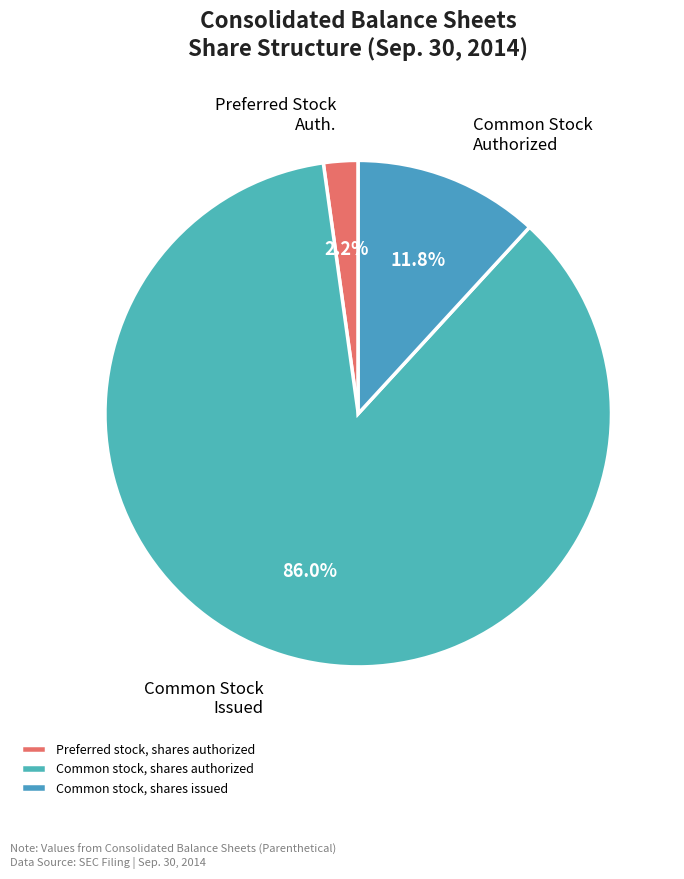

Rank the categories by value from lowest to highest.

Preferred stock, shares authorized, Common stock, shares issued, Common stock, shares authorized